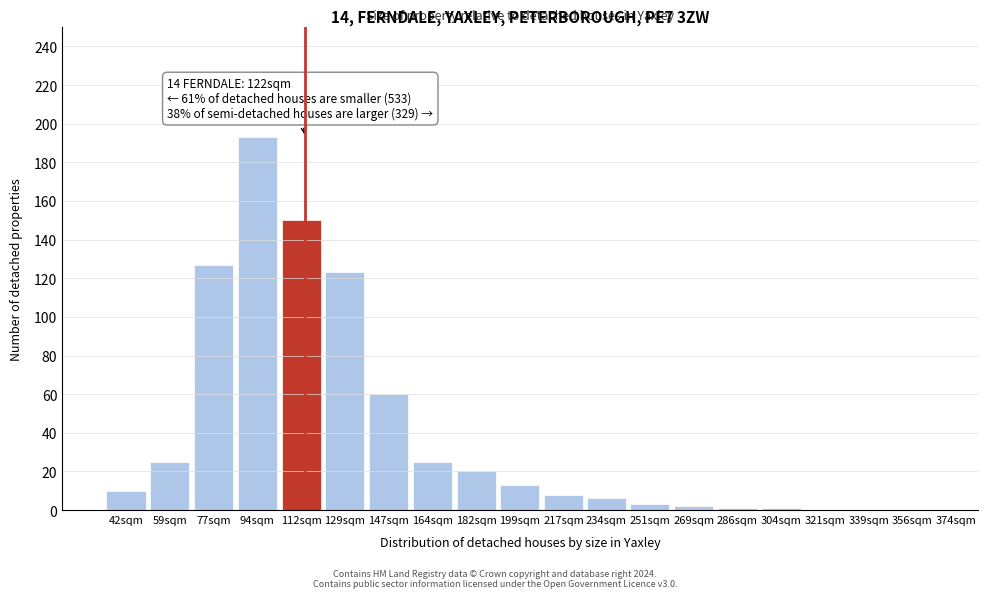

Reading left to right, extract all data points from this chart.

42sqm=10	59sqm=25	77sqm=127	94sqm=193	112sqm=150	129sqm=123	147sqm=60	164sqm=25	182sqm=20	199sqm=13	217sqm=8	234sqm=6	251sqm=3	269sqm=2	286sqm=1	304sqm=1	321sqm=0	339sqm=0	356sqm=0	374sqm=0